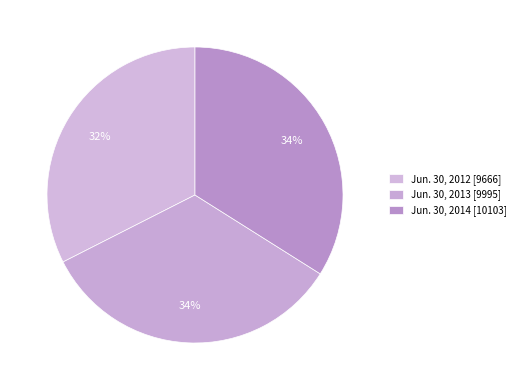

Which category has the biggest portion of the pie?

Jun. 30, 2014